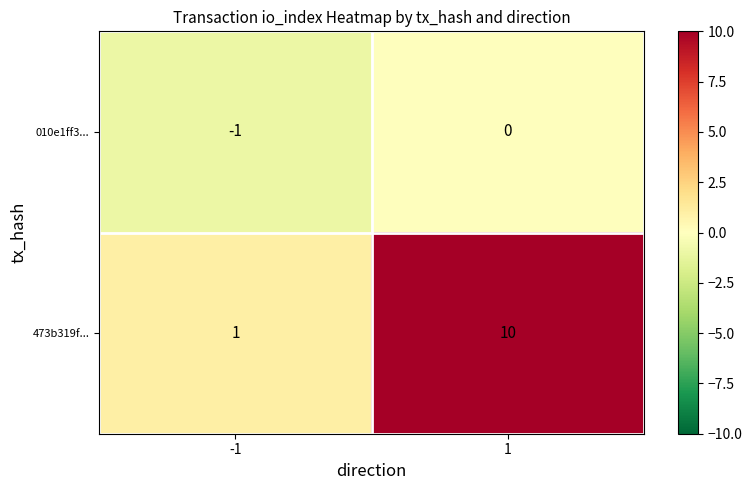

Rank the series at -1 from highest to lowest value.

473b319f..., 010e1ff3...